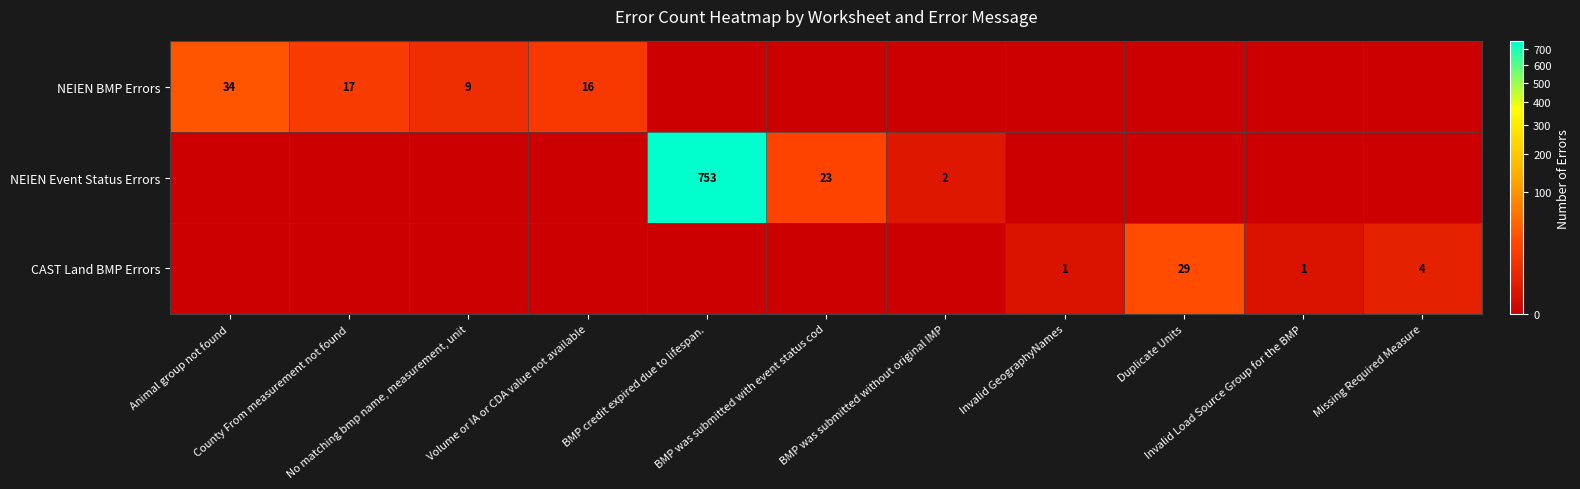

What is the sum of all NEIEN BMP Errors values?

76